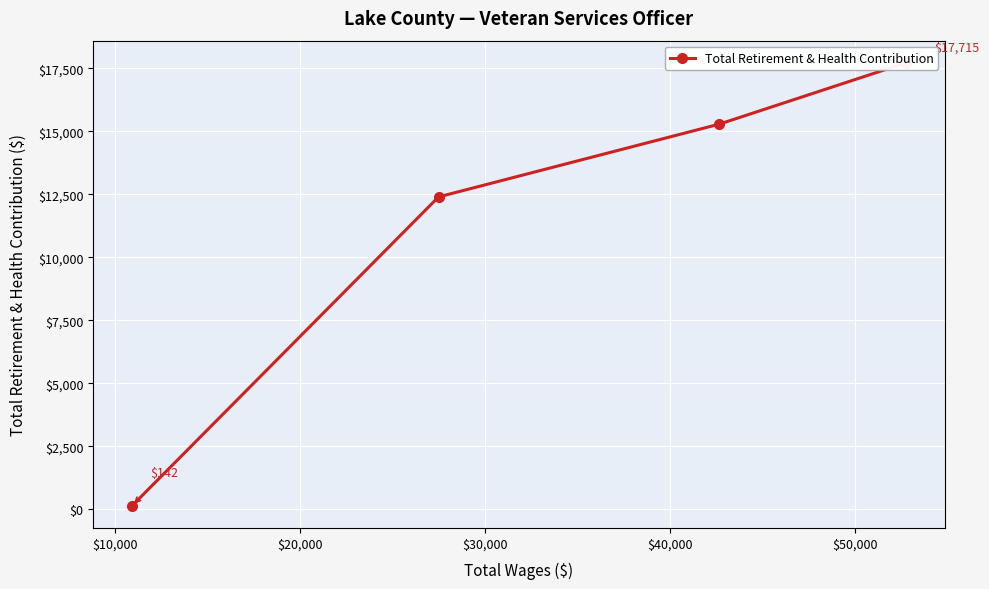

What is the minimum value shown in the chart?

142